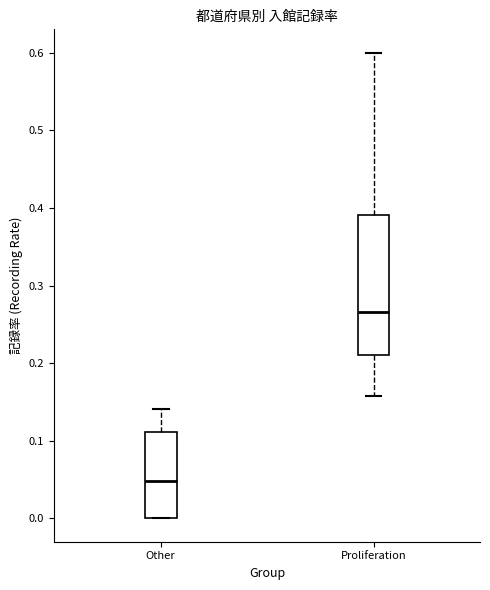

Where is the lower edge of the box for Proliferation on the y-axis? The values are not printed on the chart, so give them approximately, as read against the axis.

0.21